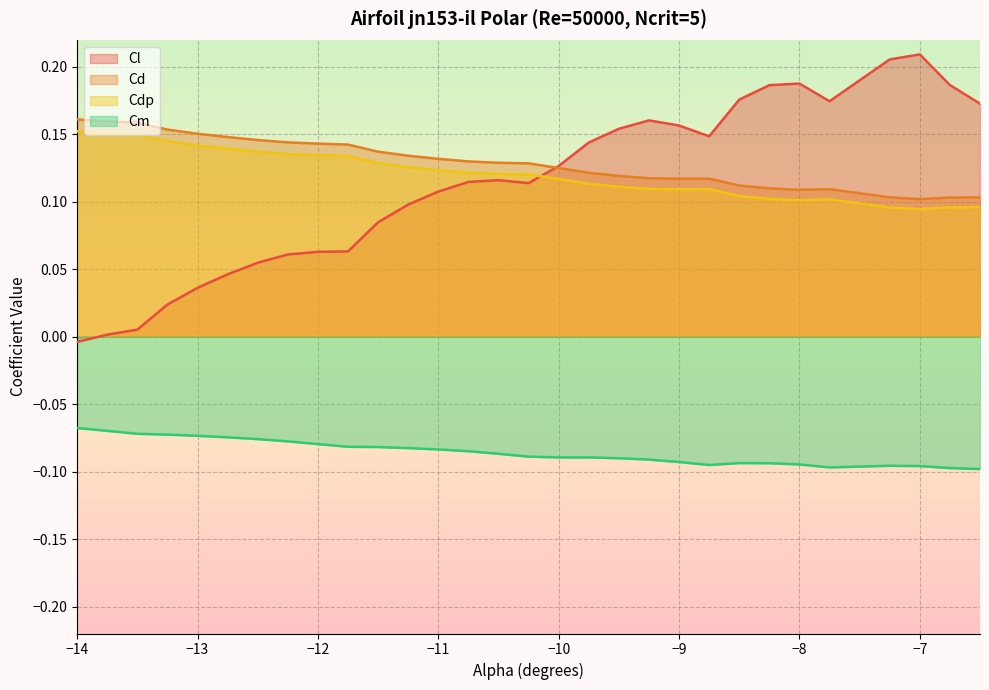

Reading left to right, extract all data points from this chart.

Cl: -14.0=-0.0	-13.75=0.0	-13.5=0.0	-13.25=0.0	-13.0=0.0	-12.75=0.0	-12.5=0.1	-12.25=0.1	-12.0=0.1	-11.75=0.1	-11.5=0.1	-11.25=0.1	-11.0=0.1	-10.75=0.1	-10.5=0.1	-10.25=0.1	-10.0=0.1	-9.75=0.1	-9.5=0.2	-9.25=0.2	-9.0=0.2	-8.75=0.1	-8.5=0.2	-8.25=0.2	-8.0=0.2	-7.75=0.2	-7.25=0.2	-7.0=0.2	-6.75=0.2	-6.5=0.2
Cd: -14.0=0.2	-13.75=0.2	-13.5=0.2	-13.25=0.2	-13.0=0.2	-12.75=0.1	-12.5=0.1	-12.25=0.1	-12.0=0.1	-11.75=0.1	-11.5=0.1	-11.25=0.1	-11.0=0.1	-10.75=0.1	-10.5=0.1	-10.25=0.1	-10.0=0.1	-9.75=0.1	-9.5=0.1	-9.25=0.1	-9.0=0.1	-8.75=0.1	-8.5=0.1	-8.25=0.1	-8.0=0.1	-7.75=0.1	-7.25=0.1	-7.0=0.1	-6.75=0.1	-6.5=0.1
Cdp: -14.0=0.2	-13.75=0.2	-13.5=0.1	-13.25=0.1	-13.0=0.1	-12.75=0.1	-12.5=0.1	-12.25=0.1	-12.0=0.1	-11.75=0.1	-11.5=0.1	-11.25=0.1	-11.0=0.1	-10.75=0.1	-10.5=0.1	-10.25=0.1	-10.0=0.1	-9.75=0.1	-9.5=0.1	-9.25=0.1	-9.0=0.1	-8.75=0.1	-8.5=0.1	-8.25=0.1	-8.0=0.1	-7.75=0.1	-7.25=0.1	-7.0=0.1	-6.75=0.1	-6.5=0.1
Cm: -14.0=-0.1	-13.75=-0.1	-13.5=-0.1	-13.25=-0.1	-13.0=-0.1	-12.75=-0.1	-12.5=-0.1	-12.25=-0.1	-12.0=-0.1	-11.75=-0.1	-11.5=-0.1	-11.25=-0.1	-11.0=-0.1	-10.75=-0.1	-10.5=-0.1	-10.25=-0.1	-10.0=-0.1	-9.75=-0.1	-9.5=-0.1	-9.25=-0.1	-9.0=-0.1	-8.75=-0.1	-8.5=-0.1	-8.25=-0.1	-8.0=-0.1	-7.75=-0.1	-7.25=-0.1	-7.0=-0.1	-6.75=-0.1	-6.5=-0.1